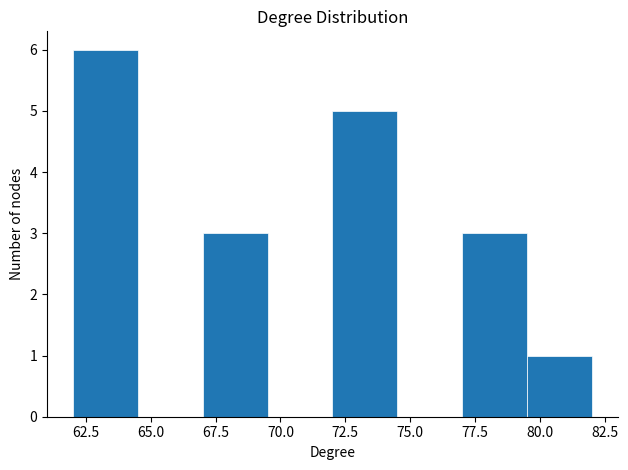

What is the height of the bar covering 72.0 to 74.5 on the x-axis? The values are not printed on the chart, so give them approximately, as read against the axis.

5